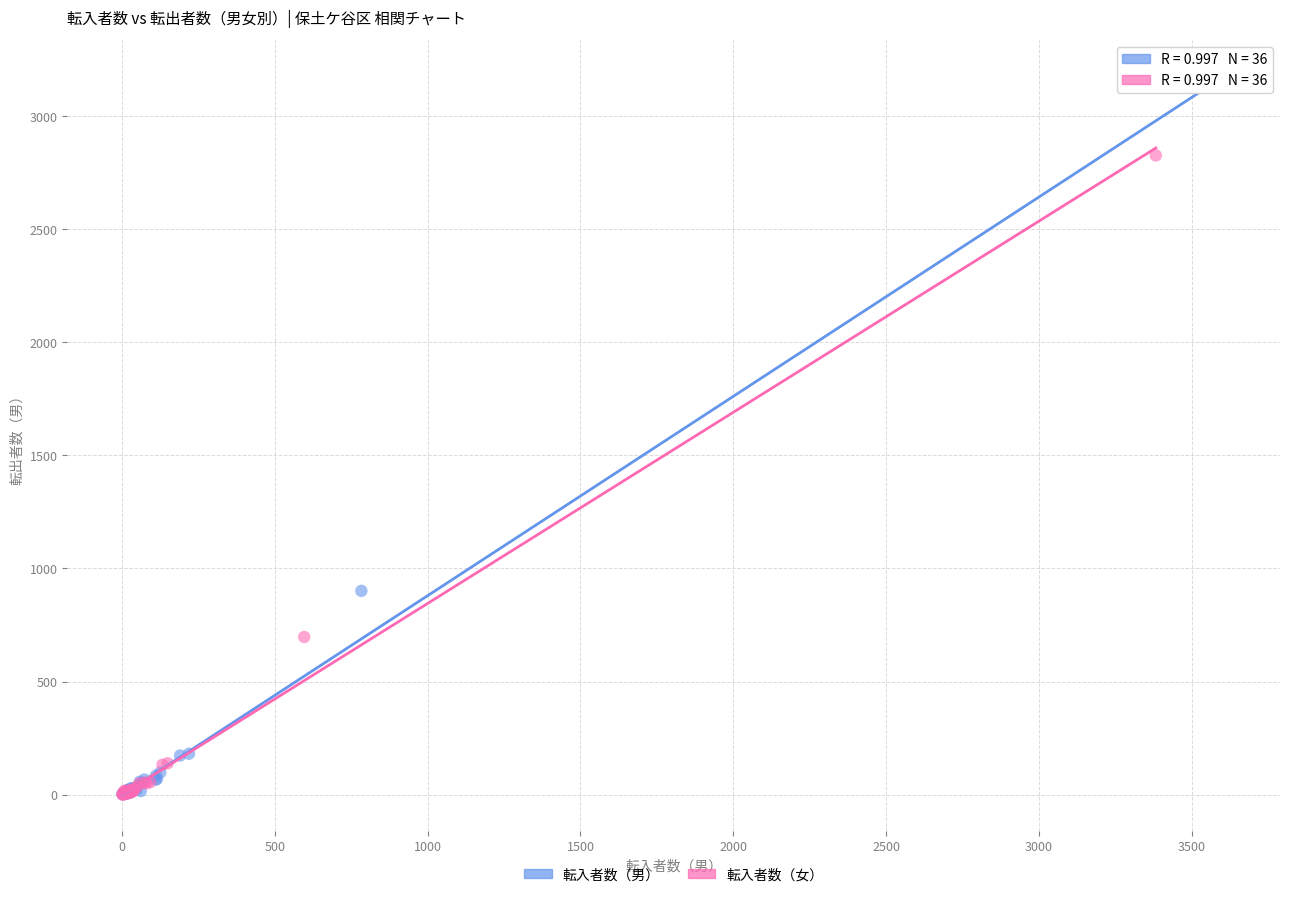

Which series has the largest Y range (max minus min)?

転入者数（男）